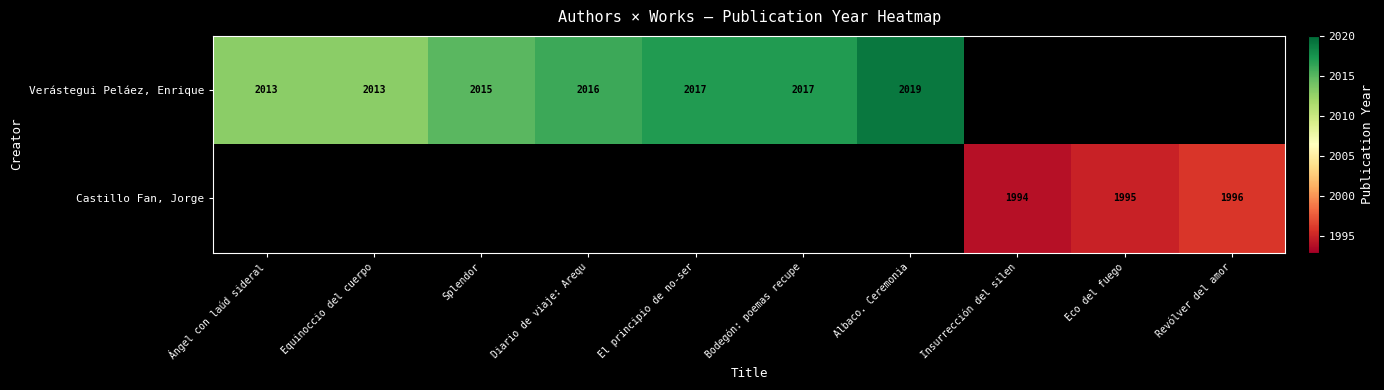

Is the value of Castillo Fan, Jorge at Eco del fuego greater than the value of Verástegui Peláez, Enrique at Bodegón: poemas recupe?

No